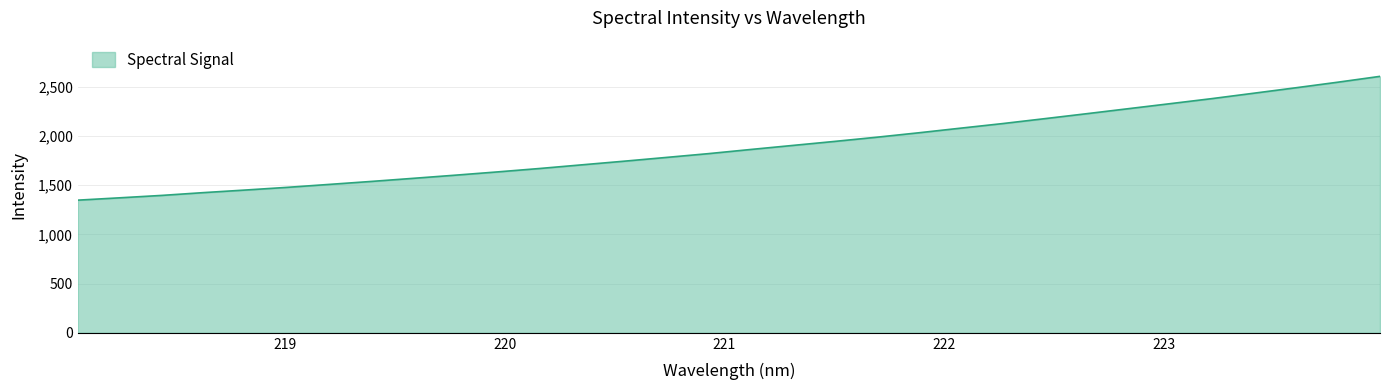

What is the minimum value shown in the chart?

1347.2